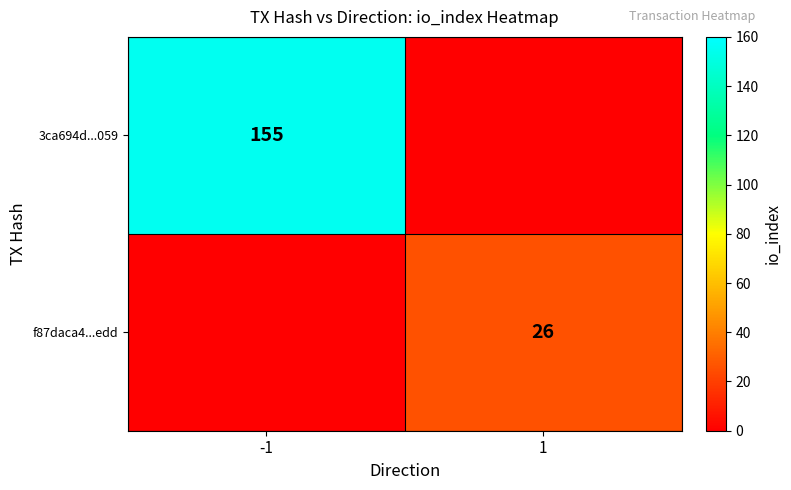

What is the difference between the 3ca694d...059 values at -1 and 1?

155